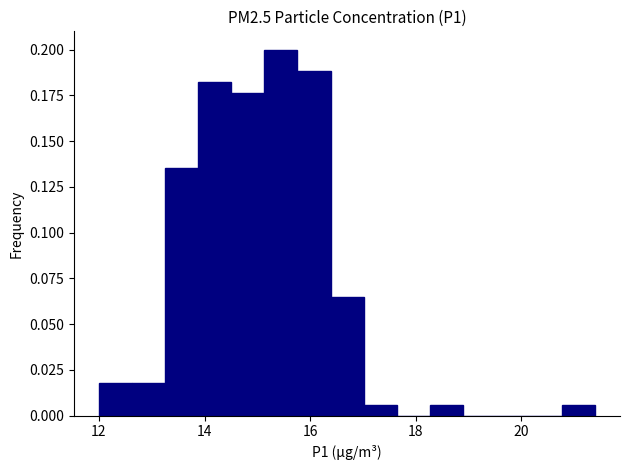

Around what value on the x-axis is the tallest bar? Give the approximate position of its centre, as read against the axis.

15.4